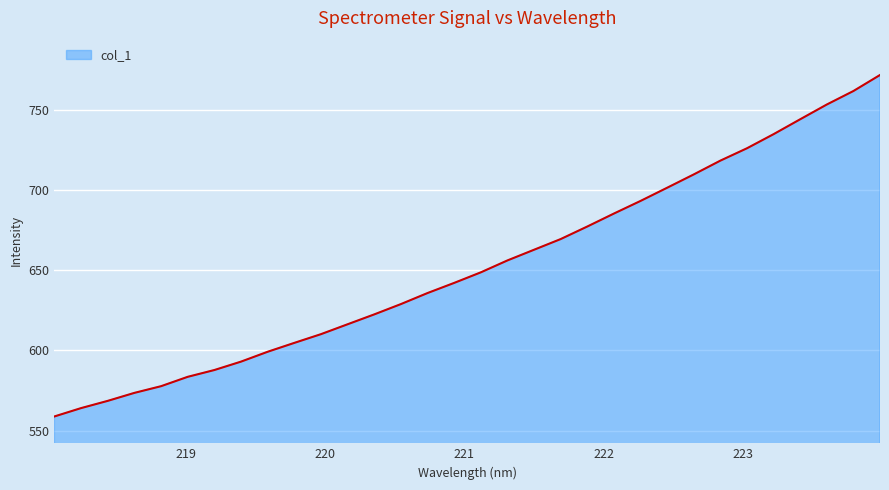

What is the difference between the maximum and minimum values?

213.0